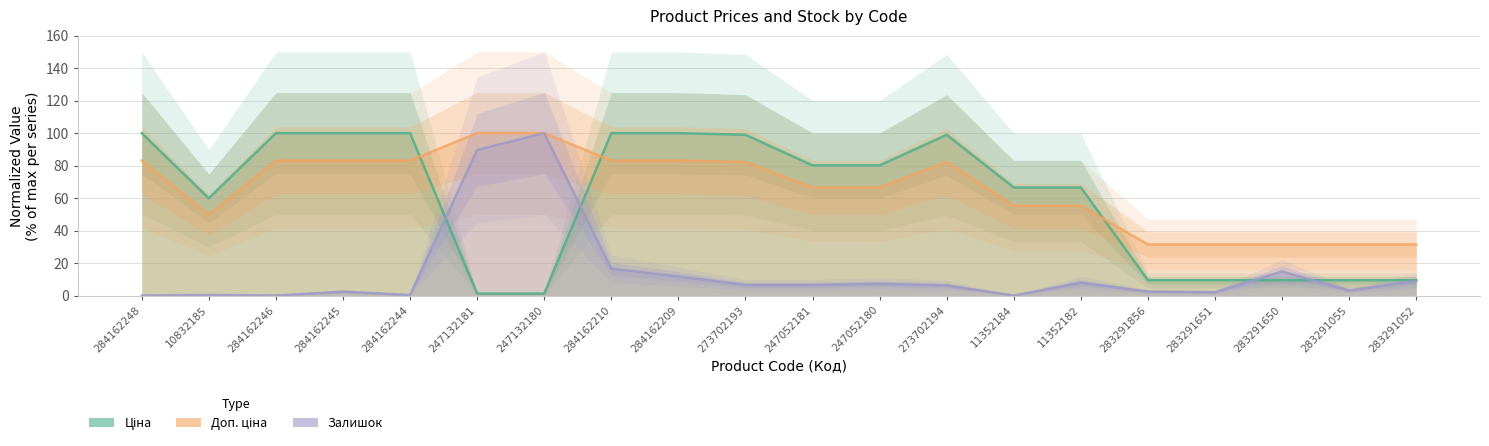

Rank the series by their maximum value, from highest to lowest.

Ціна, Доп. ціна, Залишок